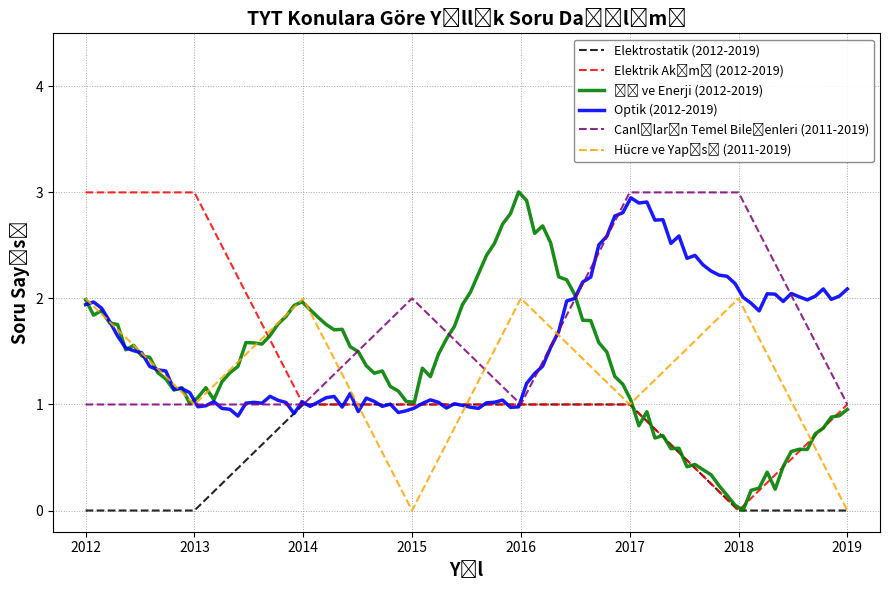

Is this an area chart (filled region under the line)?

No